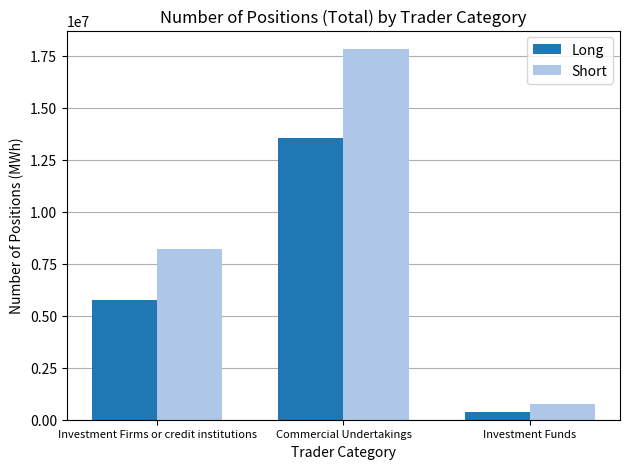

What position from the left is Investment Firms or credit institutions?

1